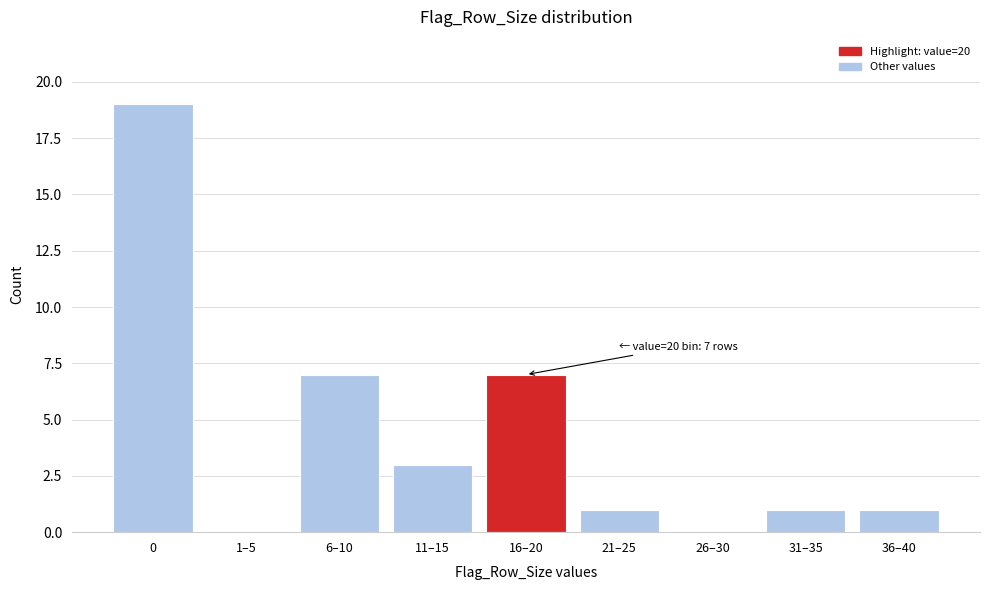

Reading left to right, what are all the values shown in this chart?

0=19	1–5=0	6–10=7	11–15=3	16–20=7	21–25=1	26–30=0	31–35=1	36–40=1